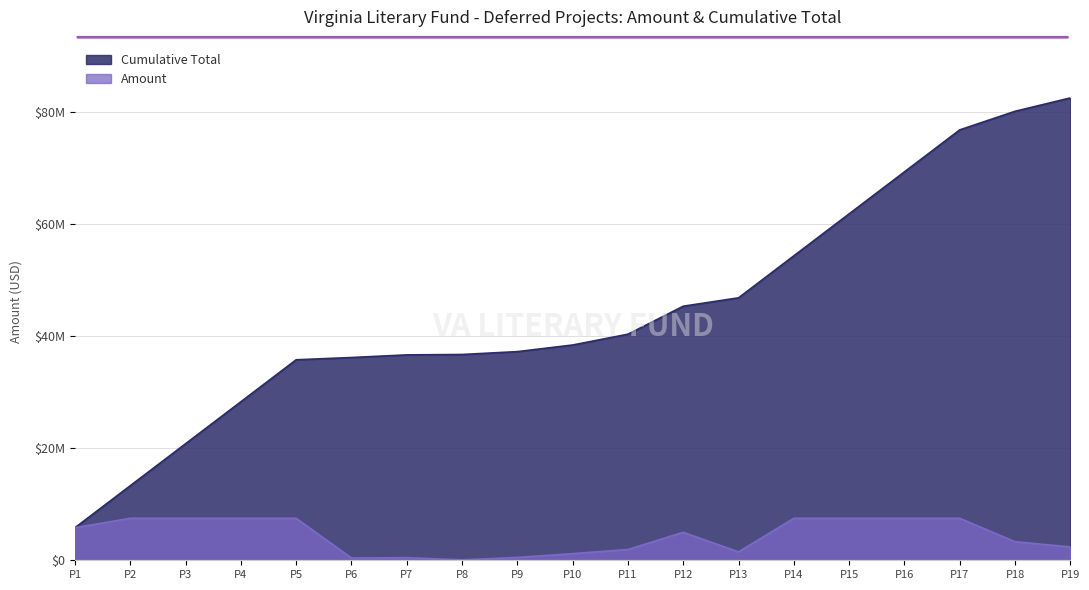

Where does the Amount series first go above 5000000?

P1